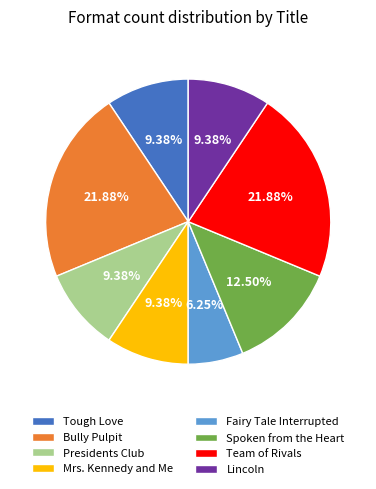

How much of the chart is everything except Spoken from the Heart?

87.5%